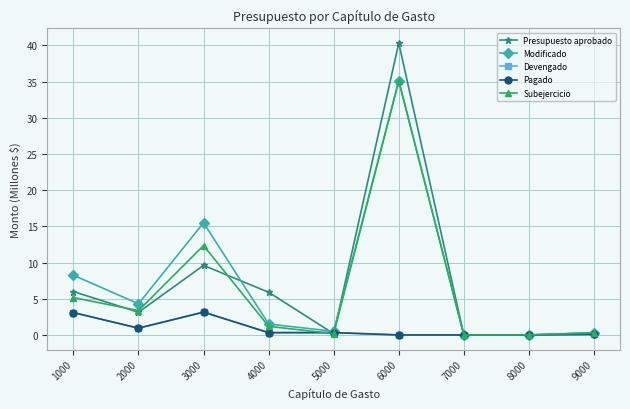

Is it true that Devengado equals 0.1 at 9000?

False